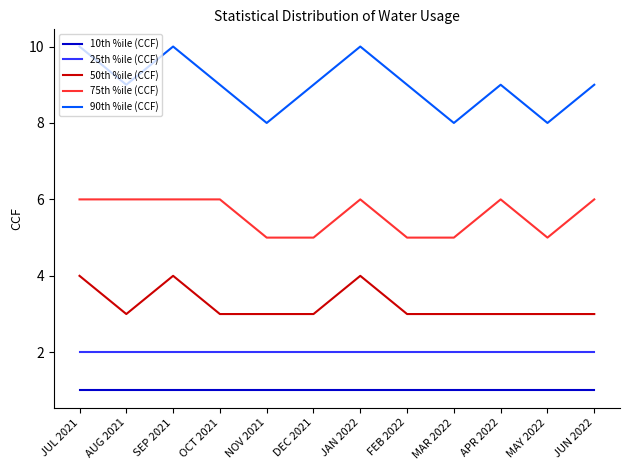

What is the spread (max minus min) of values at FEB 2022?

8